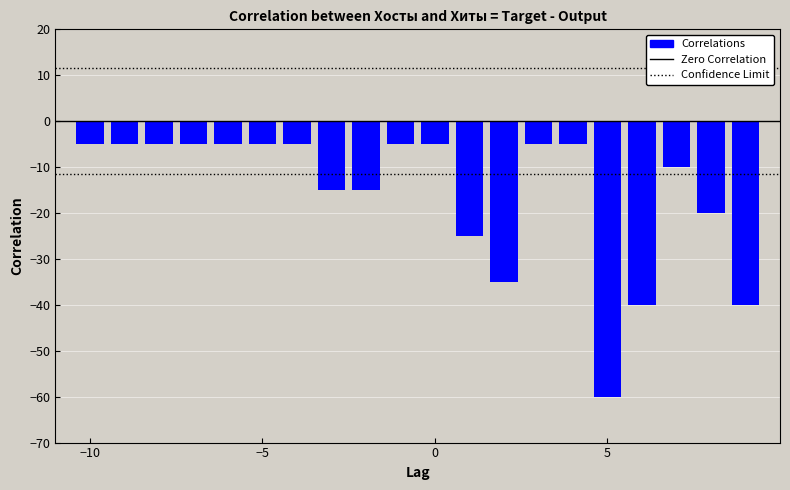

What is the average value?

-16